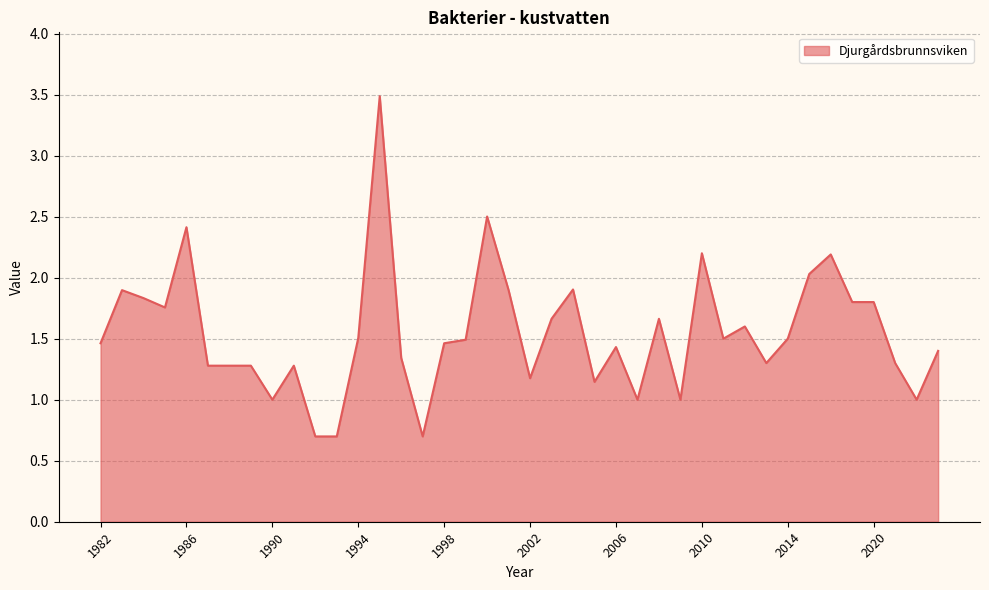

What is the maximum value shown in the chart?

3.5